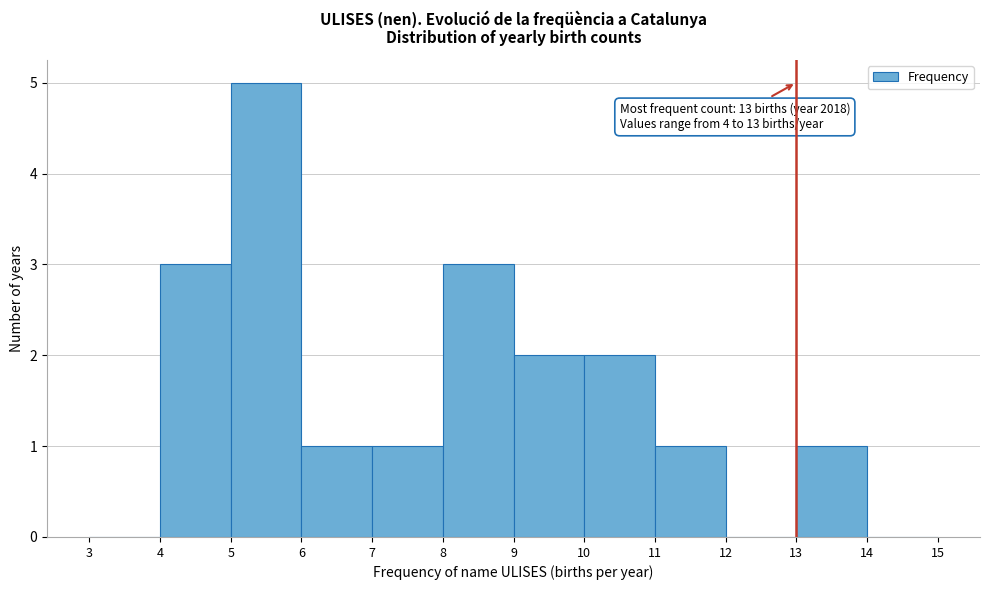

Which range on the x-axis has the tallest bar?

5 to 6